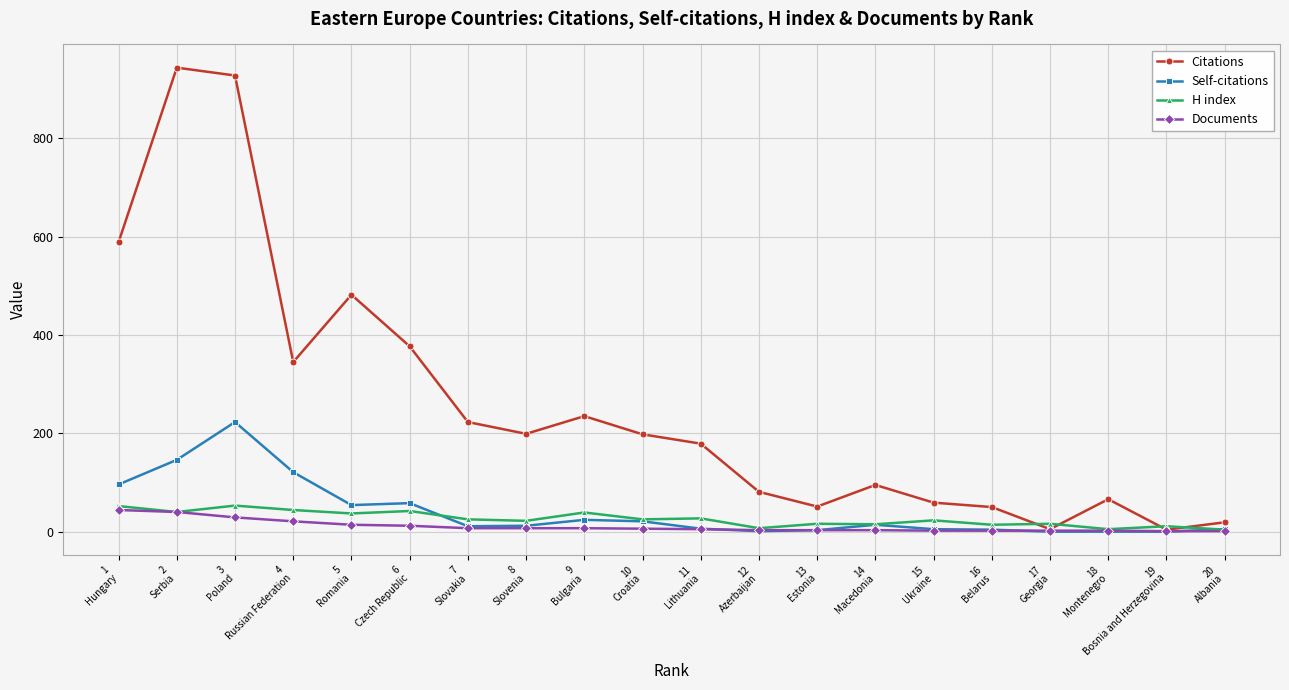

Which series has the largest total across all categories?

Citations